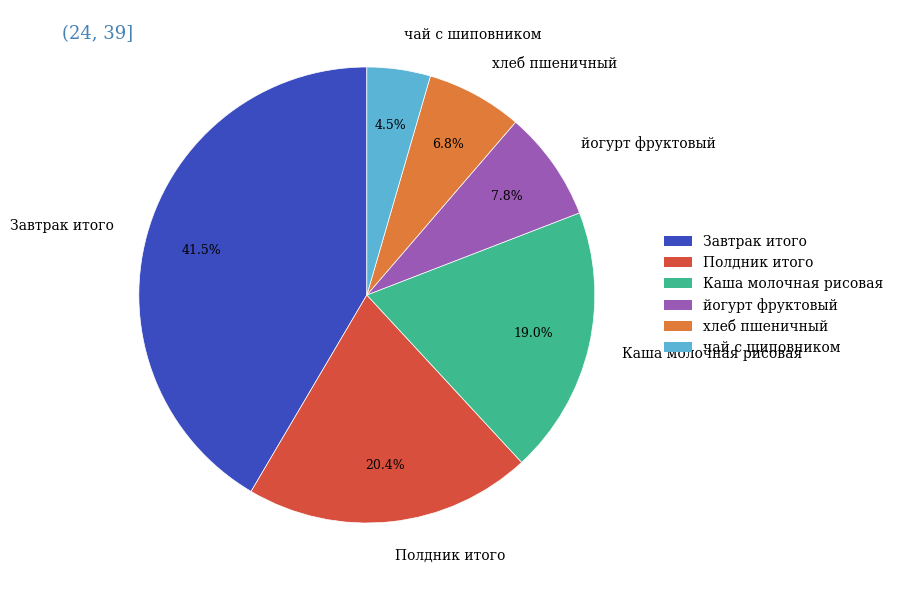

How much of the chart is everything except йогурт фруктовый?

92.2%